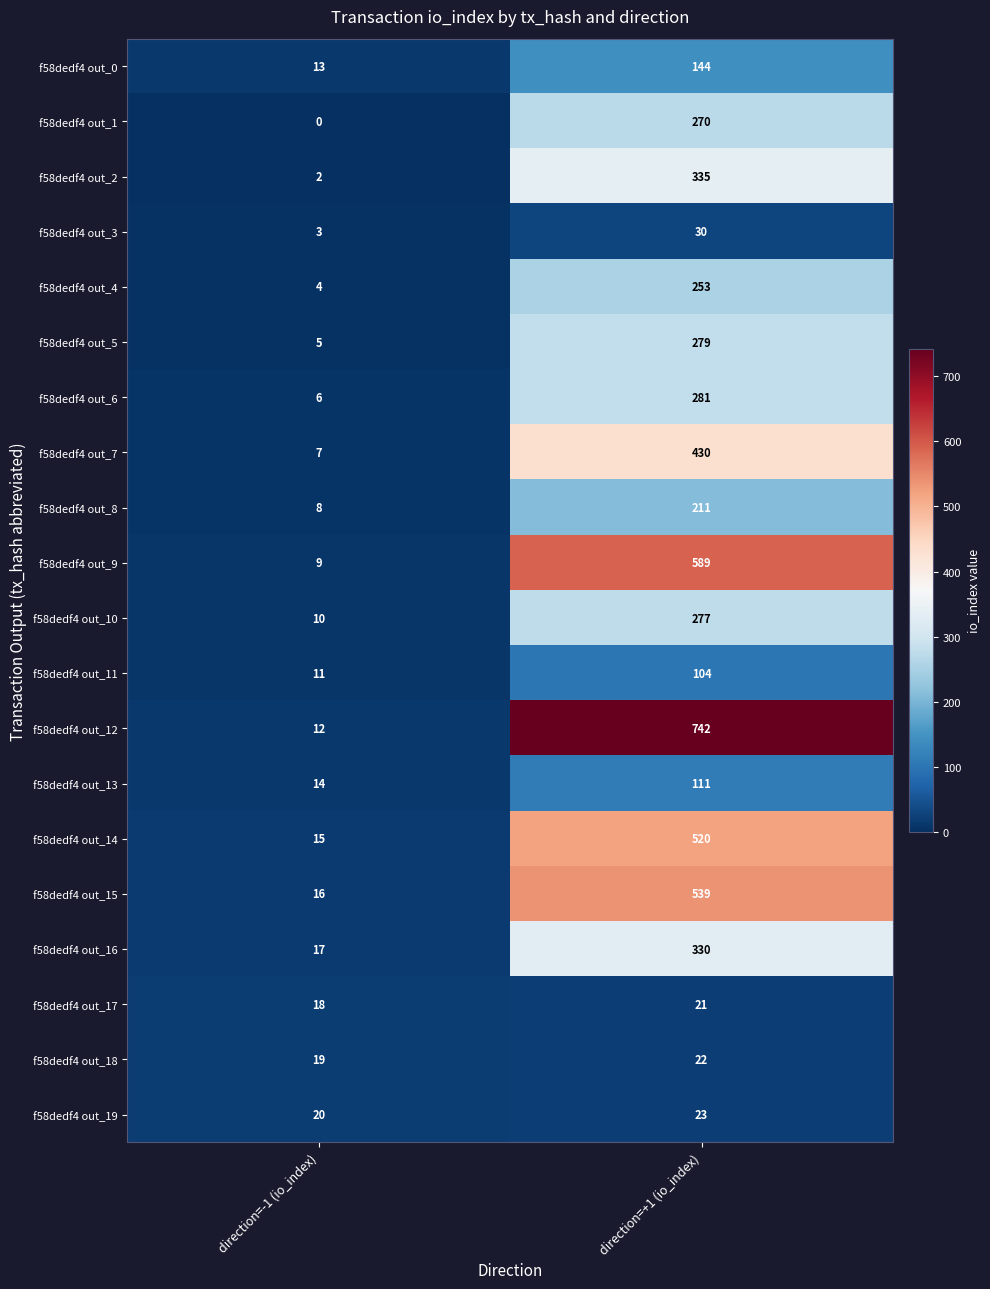

At which label does f58dedf4 out_0 reach its minimum?

direction=-1 (io_index)